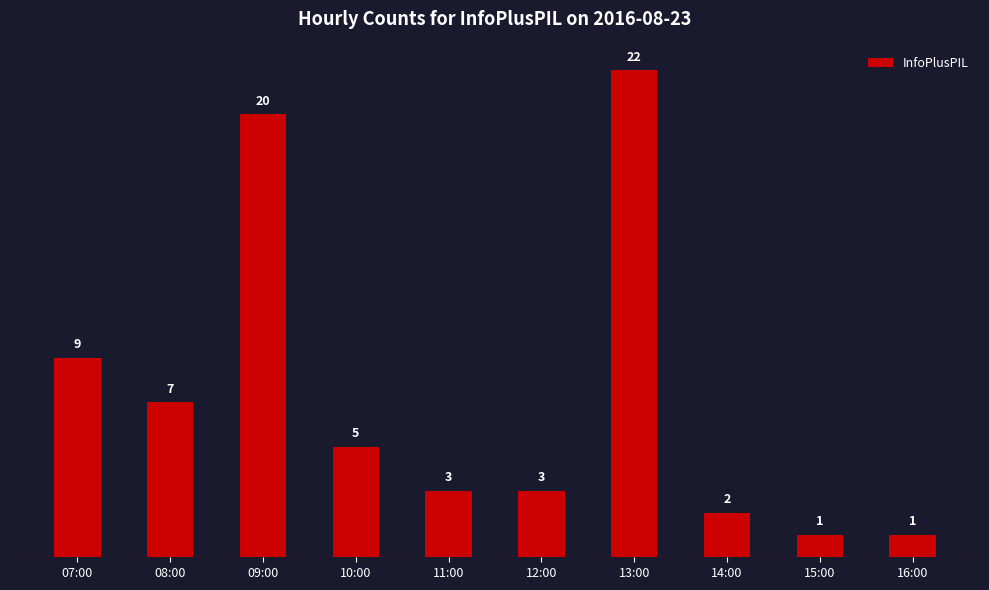

What is the change in value from 10:00 to 13:00?

+17